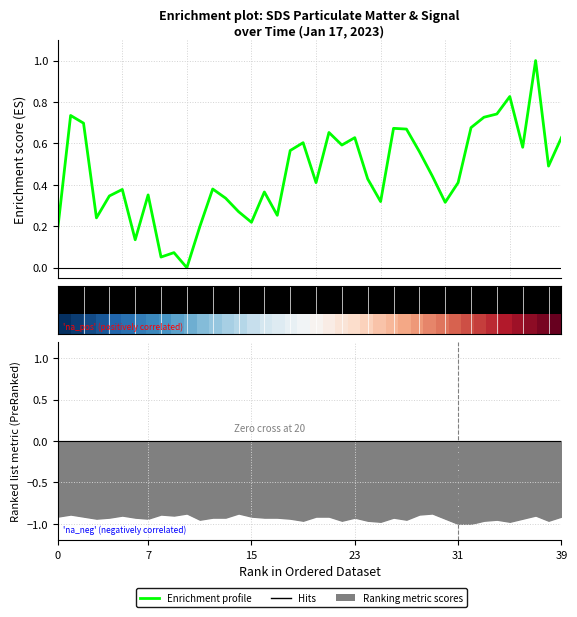

How many categories are shown in the chart?

40